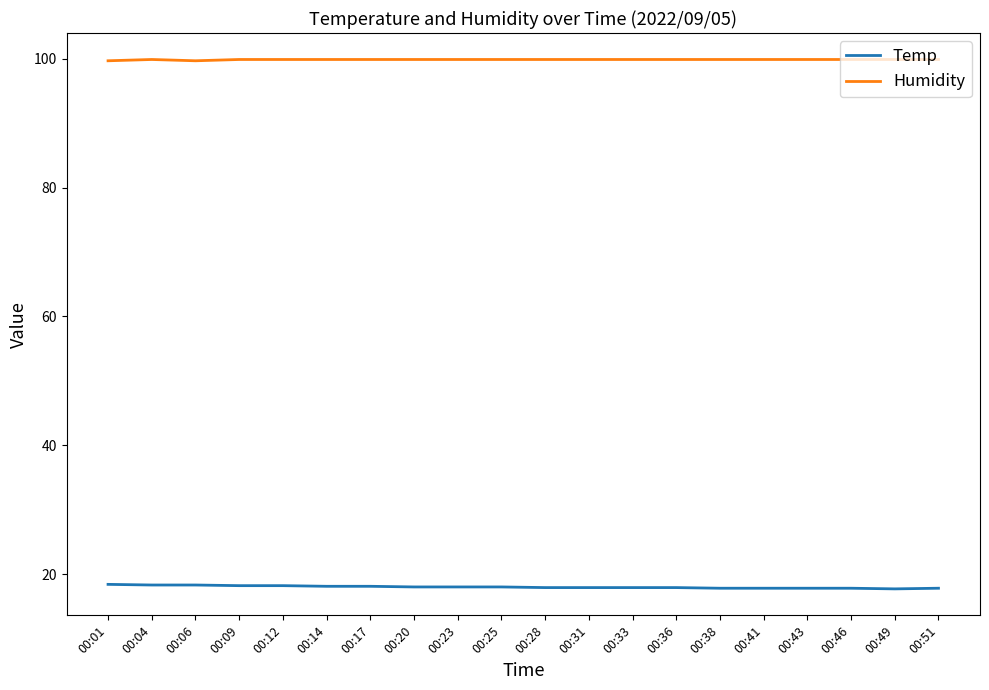

Rank the series by their average value, from lowest to highest.

Temp, Humidity